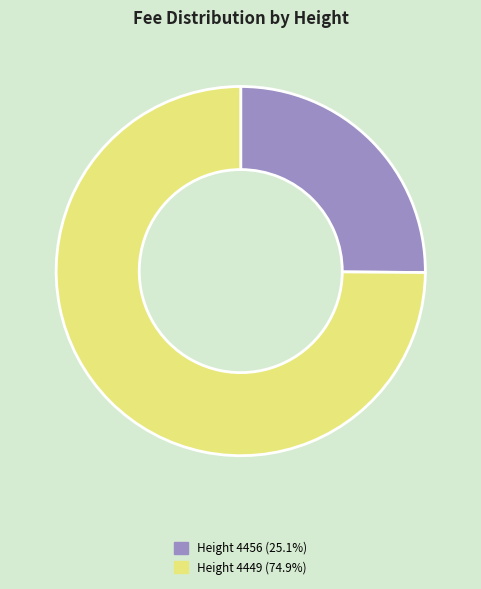

Is there a majority slice in this chart?

Yes